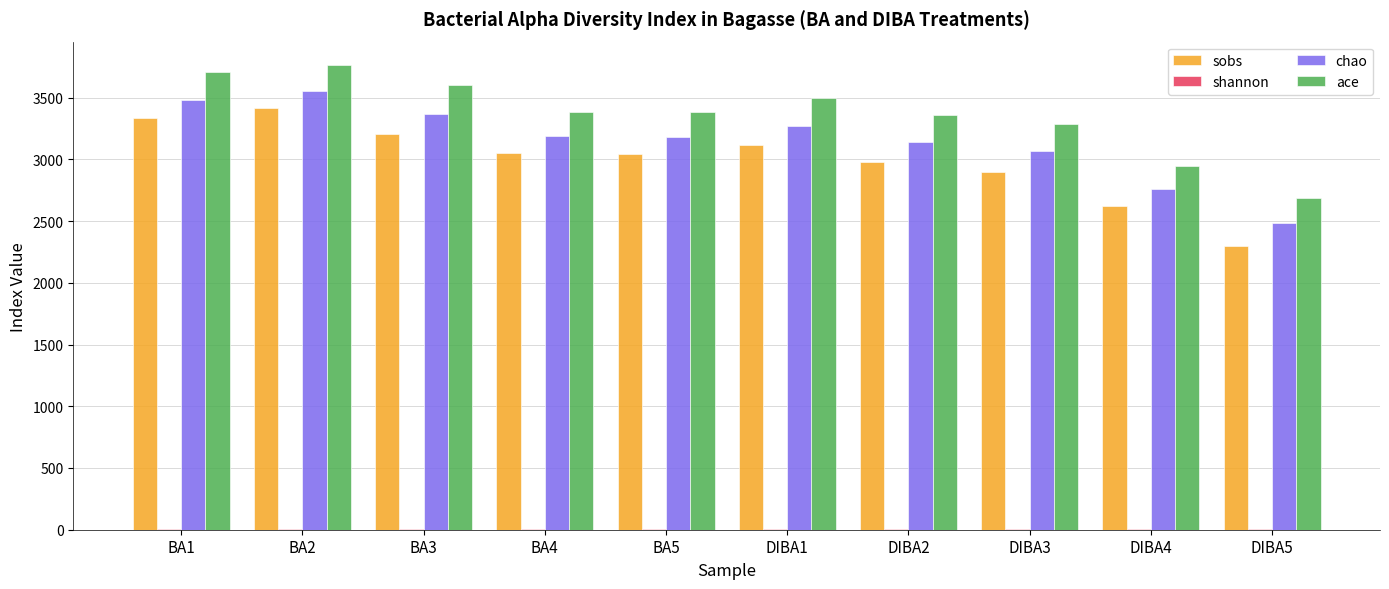

Are the bars horizontal?

No